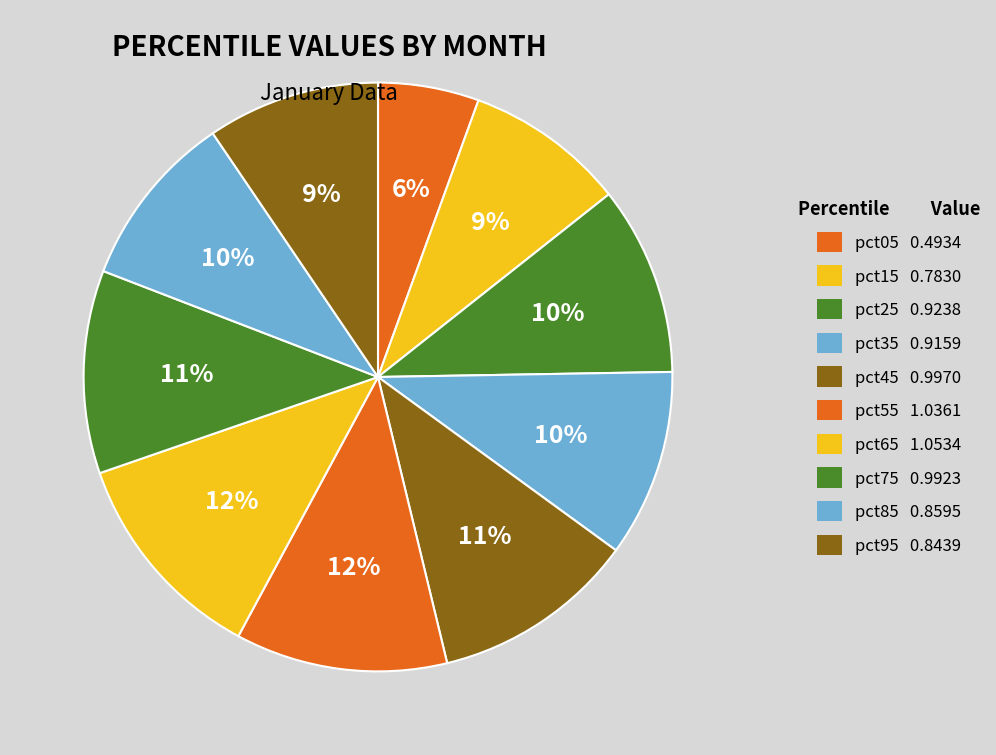

The pct25 slice represents 22% of the pie. True or false?

False